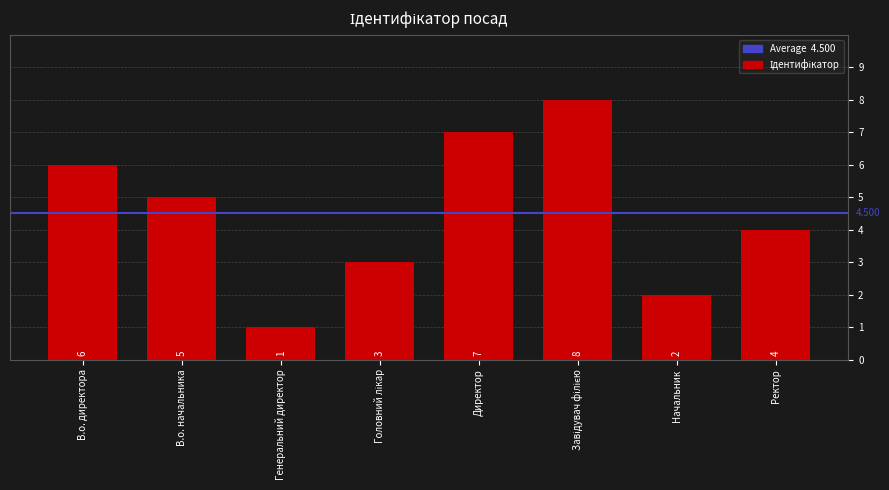

What is the sum of all values?

36